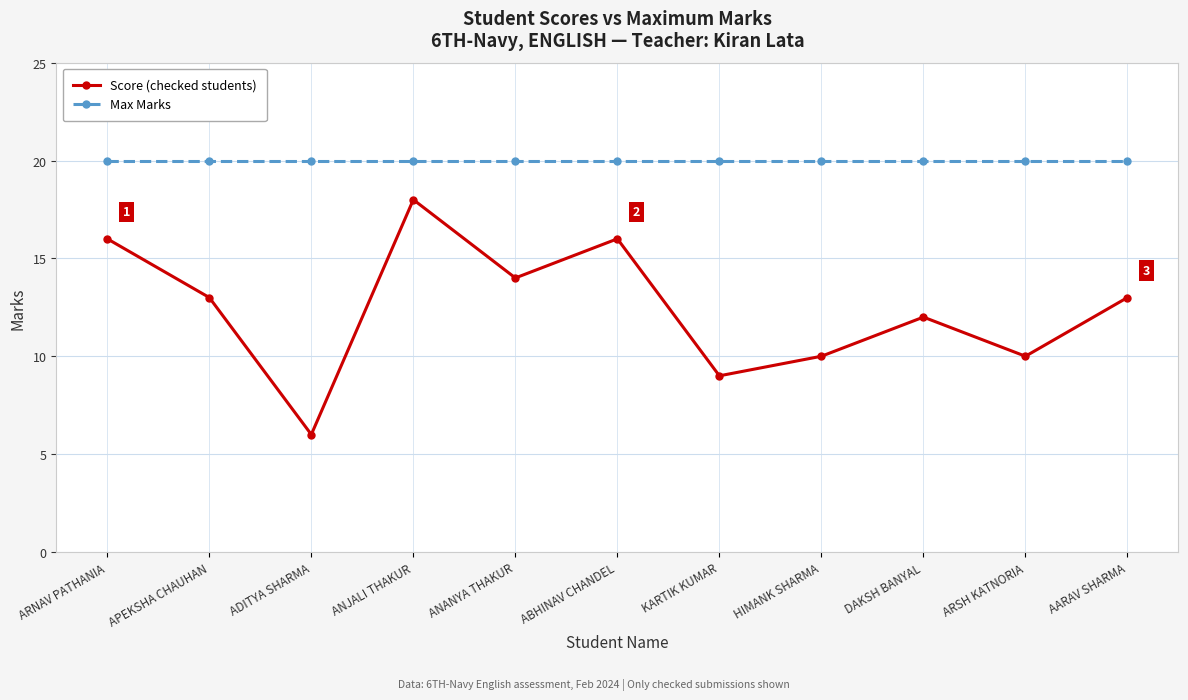

Rank the series by their maximum value, from highest to lowest.

Max Marks, Score (checked students)